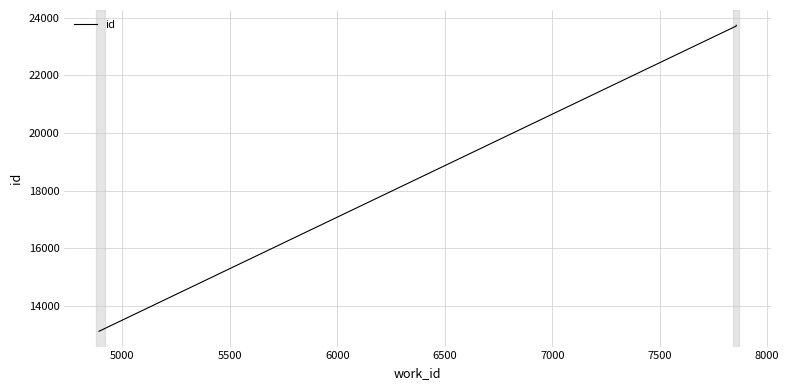

What is the sum of all values?

179220